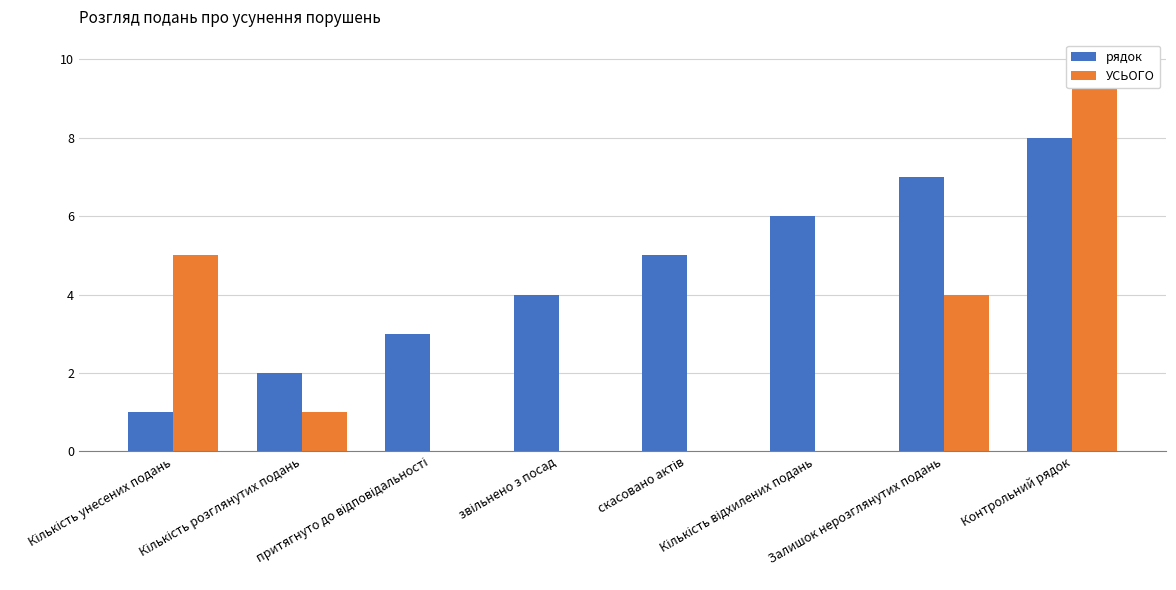

Reading left to right, list all the values displayed in this chart.

рядок: Кількість унесених подань=1	Кількість розглянутих подань=2	притягнуто до відповідальності=3	звільнено з посад=4	скасовано актів=5	Кількість відхилених подань=6	Залишок нерозглянутих подань=7	Контрольний рядок=8
УСЬОГО: Кількість унесених подань=5	Кількість розглянутих подань=1	притягнуто до відповідальності=0	звільнено з посад=0	скасовано актів=0	Кількість відхилених подань=0	Залишок нерозглянутих подань=4	Контрольний рядок=10